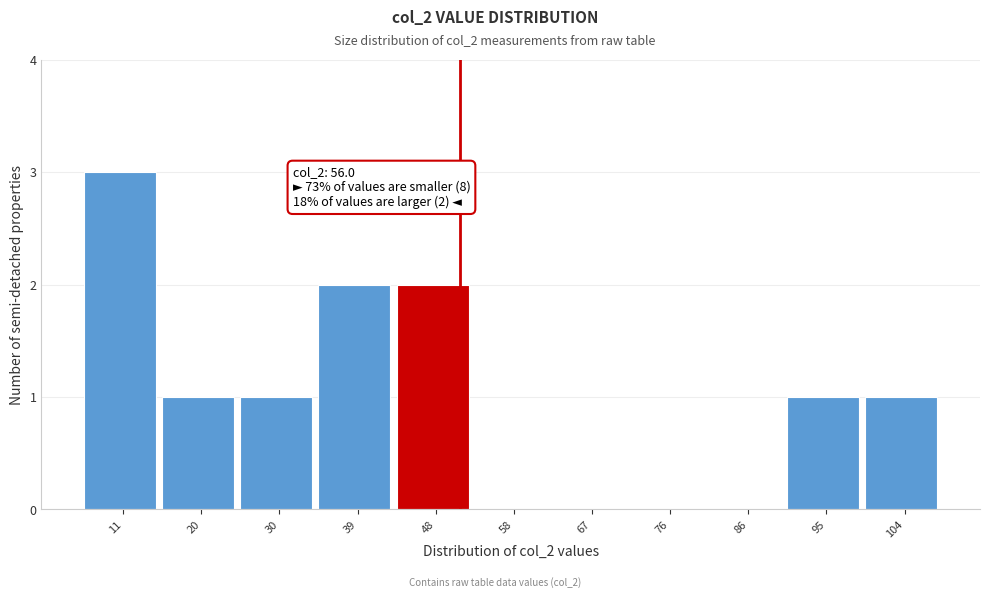

Reading right to left, list all the values displayed in this chart.

104=1	95=1	86=0	76=0	67=0	58=0	48=2	39=2	30=1	20=1	11=3